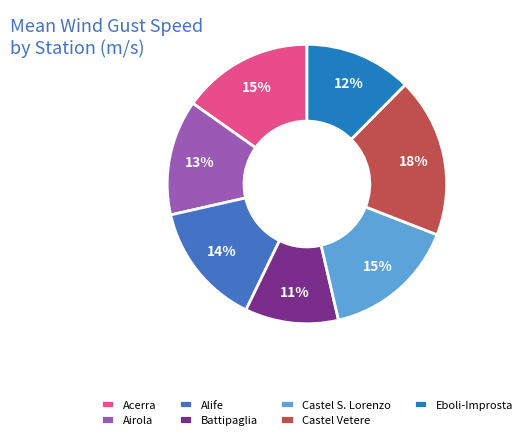

Count the number of slices in the pie.

7